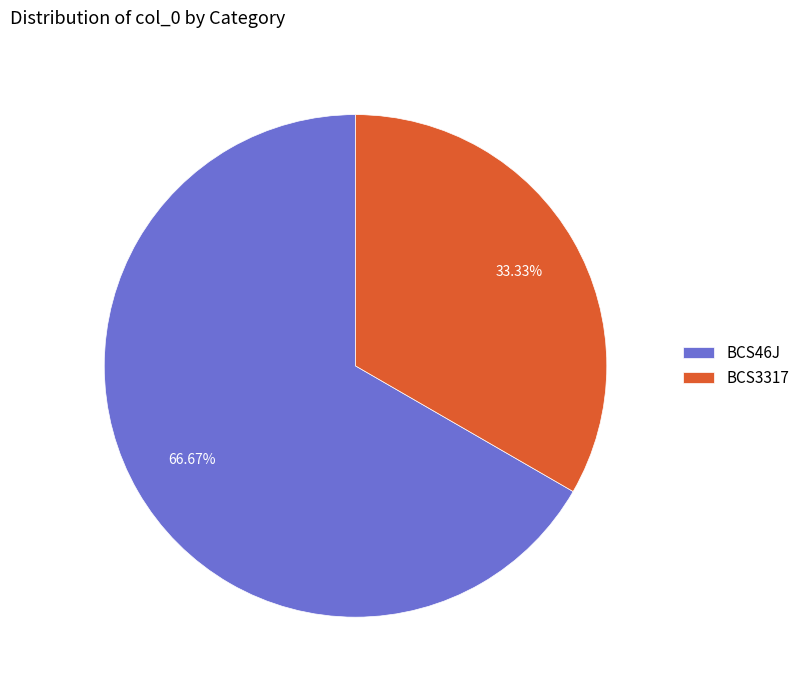

To the nearest percent, what percentage of the pie is BCS46J?

67%